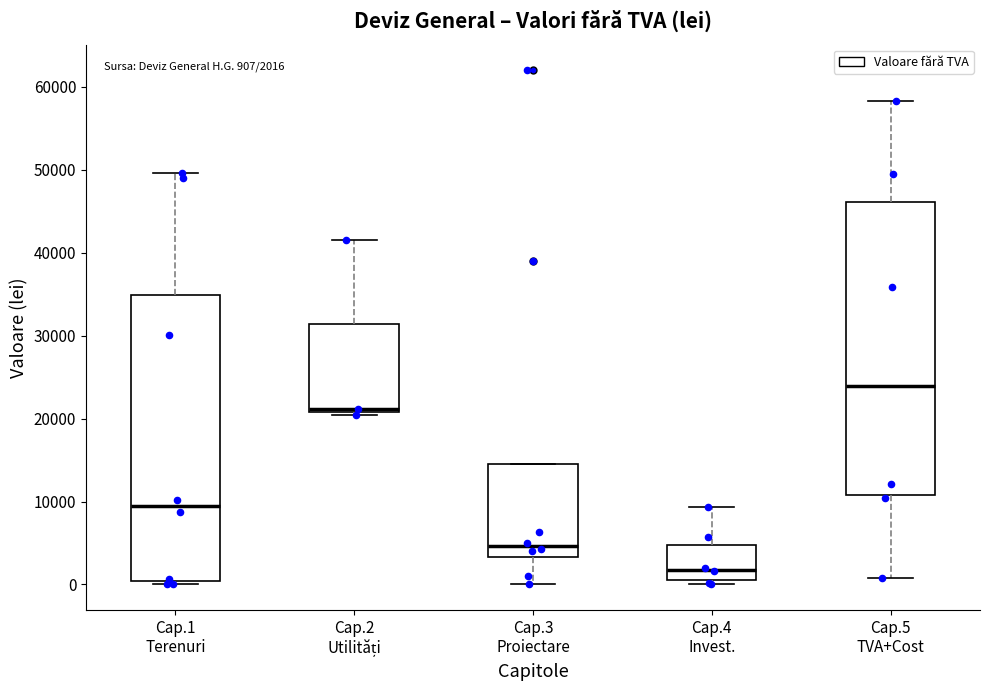

Which box's median line is the lowest?

Cap.4 Invest.